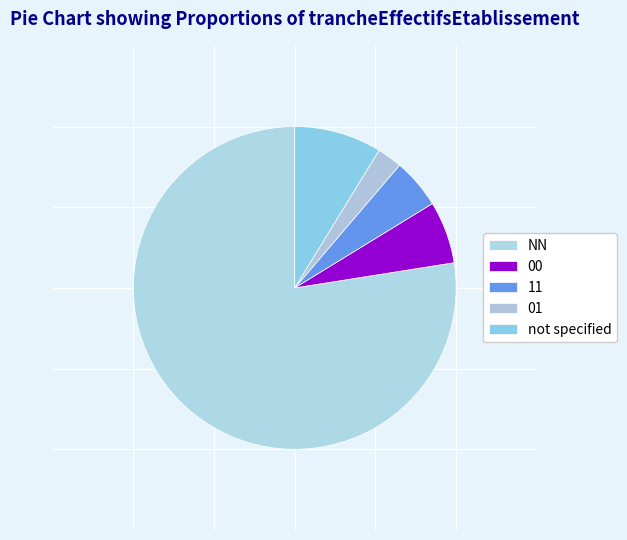

To the nearest percent, what is the difference between the 11 and 01 slice percentages?

2%